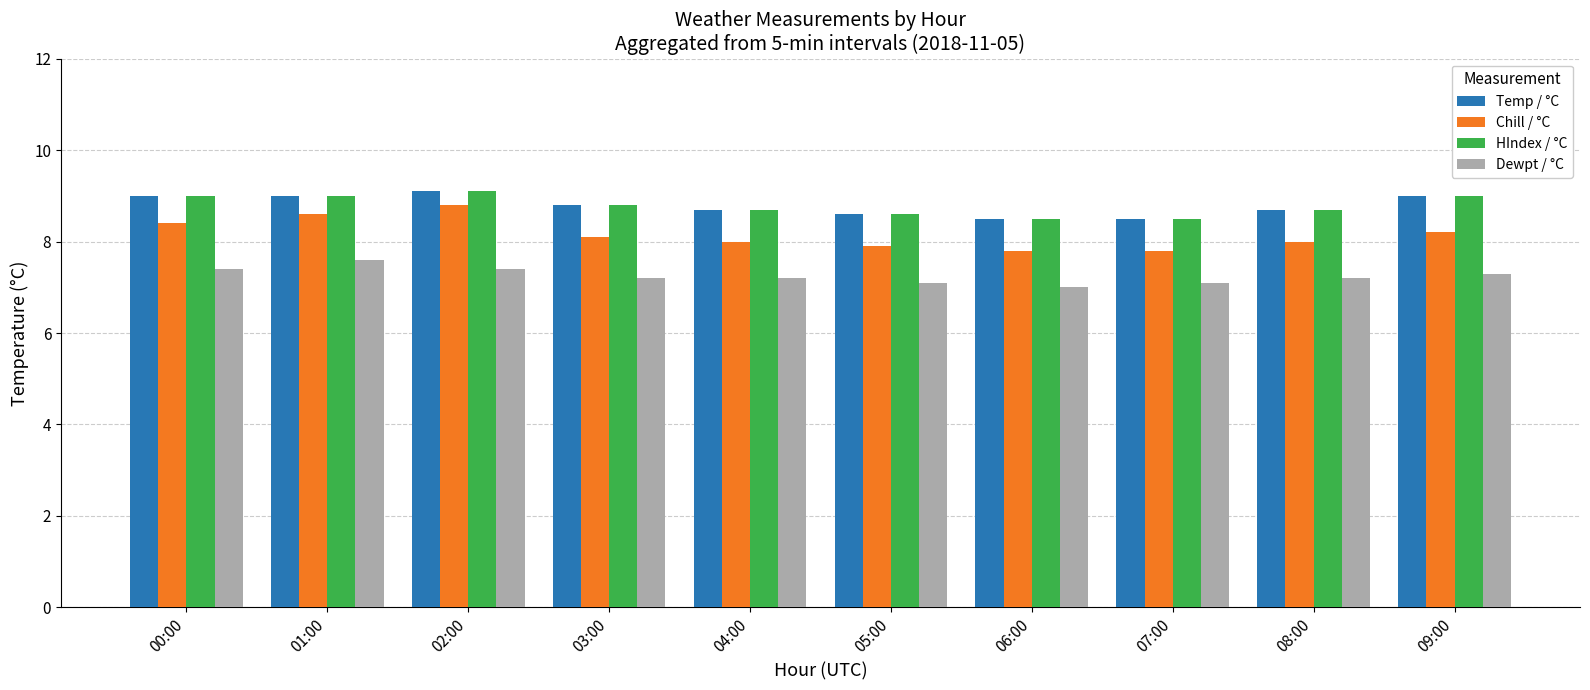

At which label does Temp / °C reach its peak?

02:00